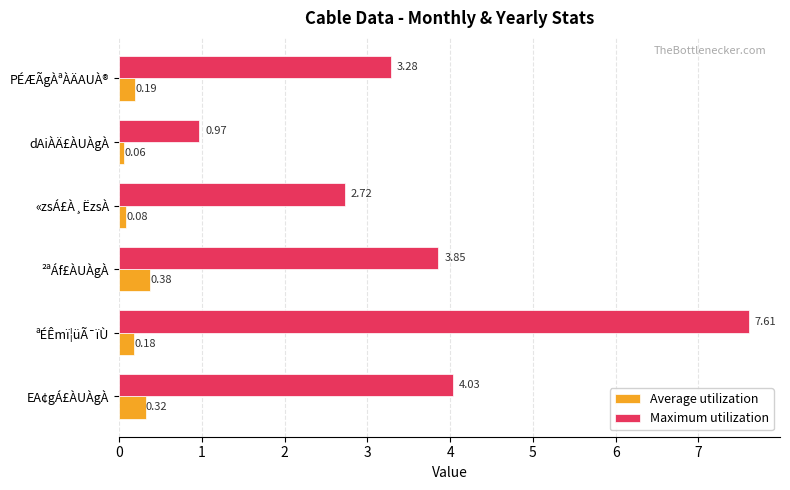

Is the value of Maximum utilization at «zsÁ£À¸ËzsÀ greater than the value of Average utilization at ²ªÁf£ÀUÀgÀ?

Yes